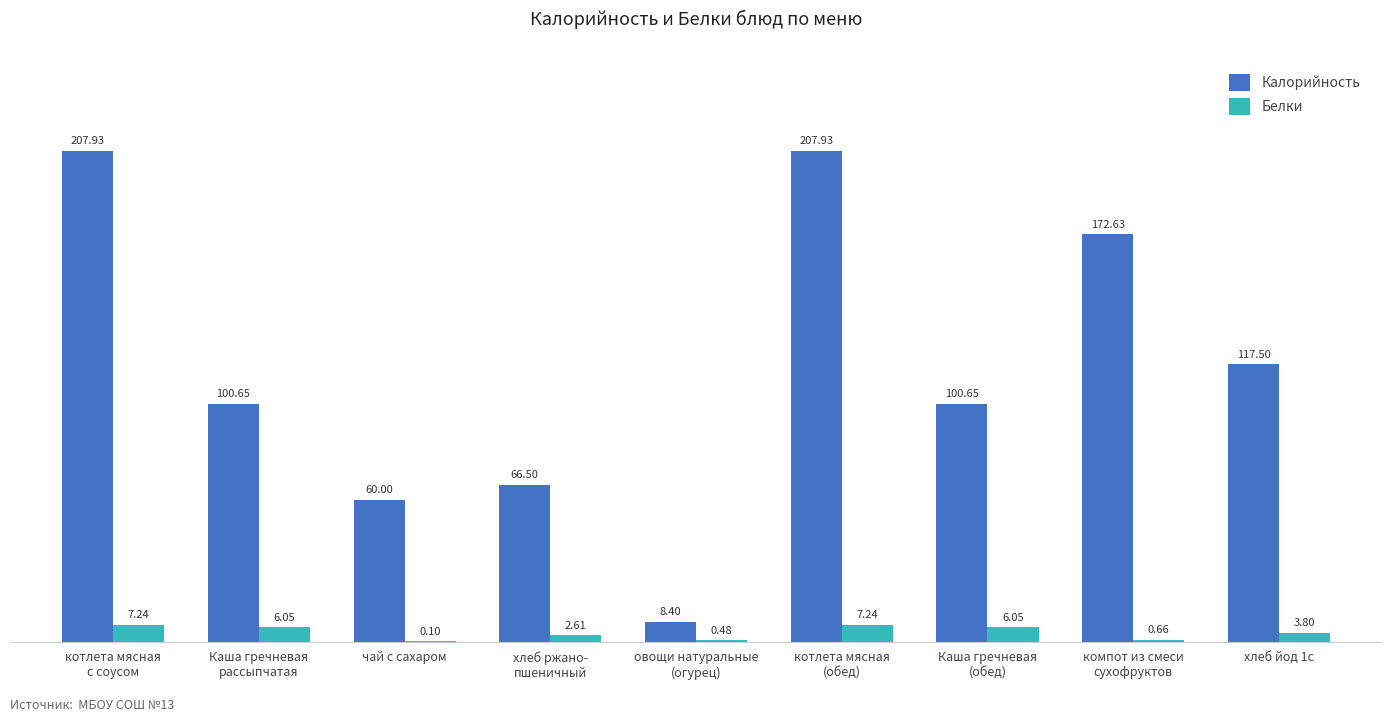

What is the sum of all Калорийность values?

1042.2